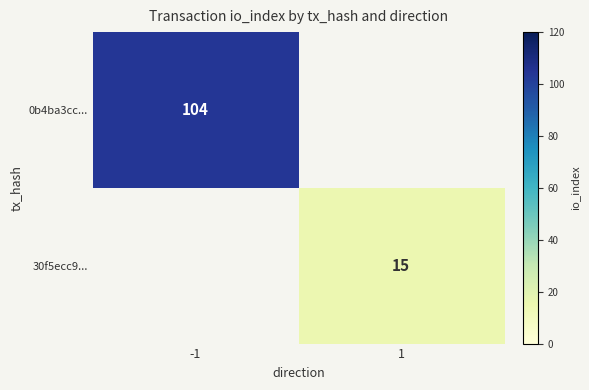

The value of 30f5ecc9... at 1 is 10. True or false?

False